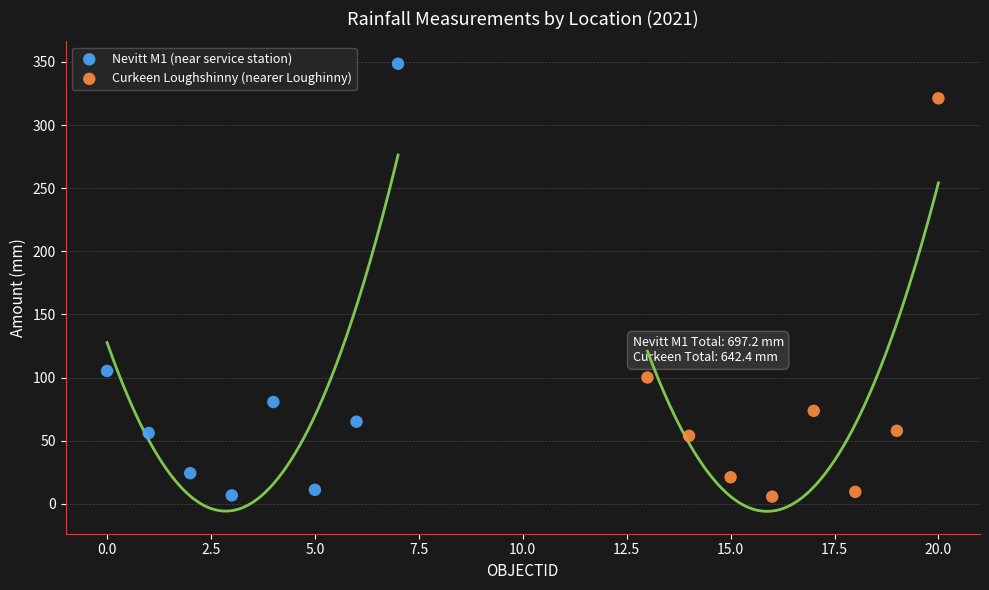

What are all the series names shown in the legend?

Nevitt M1 (near service station), Curkeen Loughshinny (nearer Loughinny)